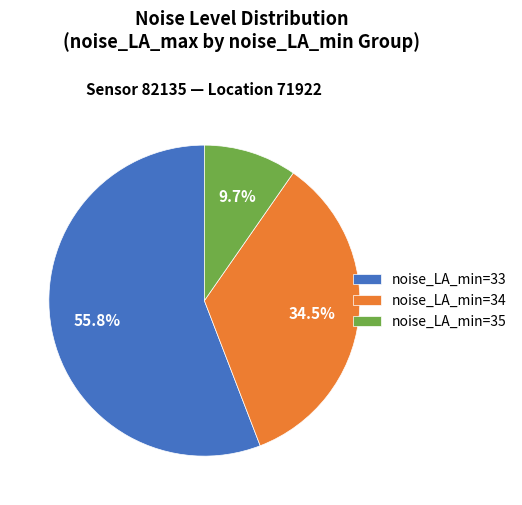

Does any single category account for the majority?

Yes